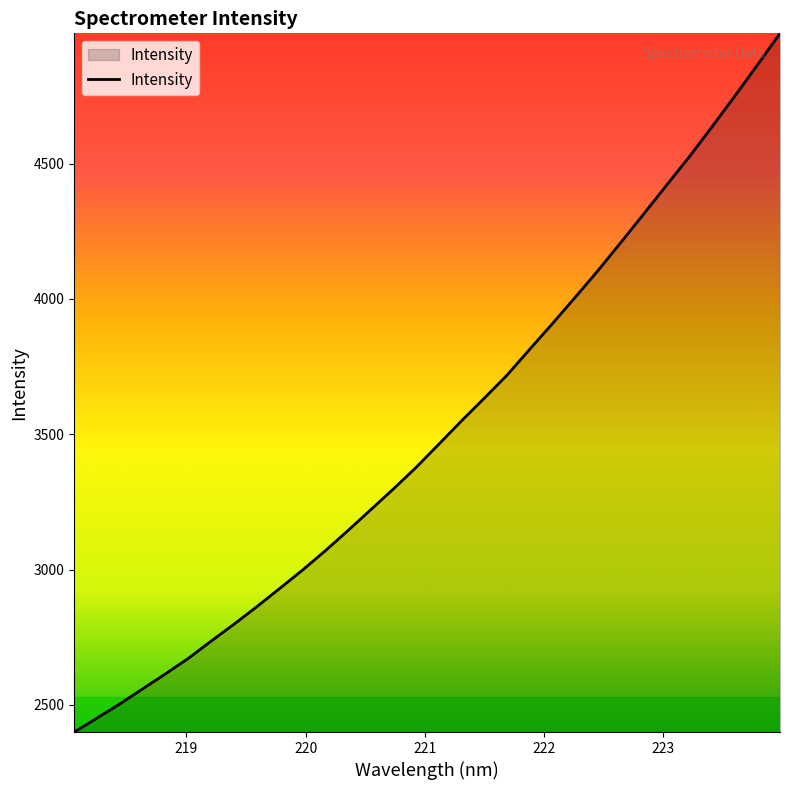

What is the difference between the maximum and minimum values?

2581.4